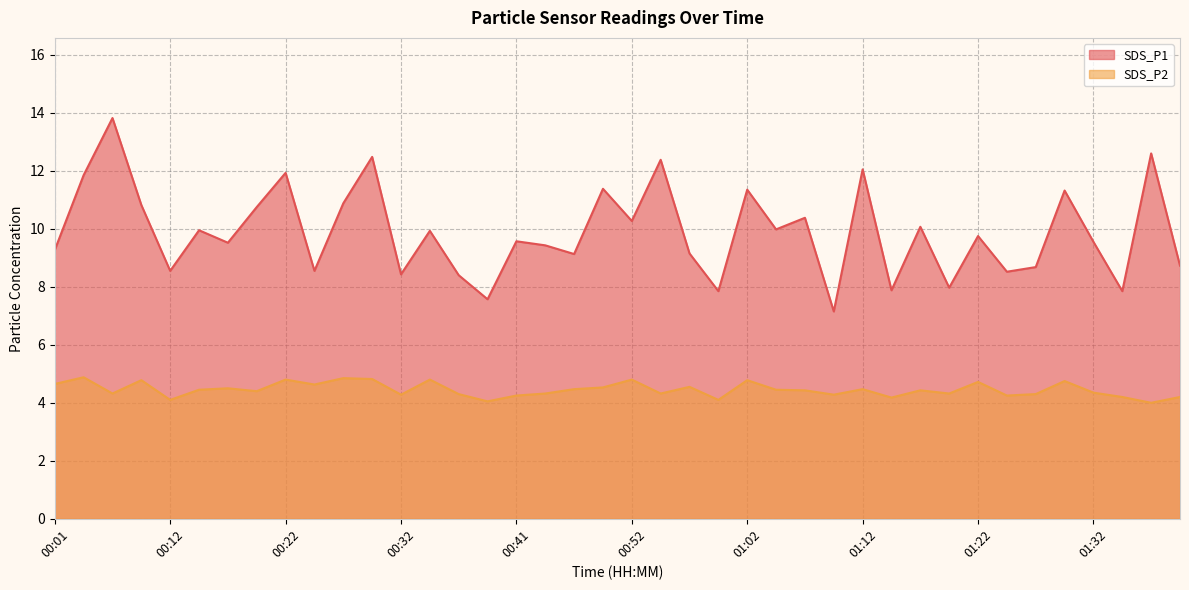

What is the average value of the SDS_P1 series?

9.9